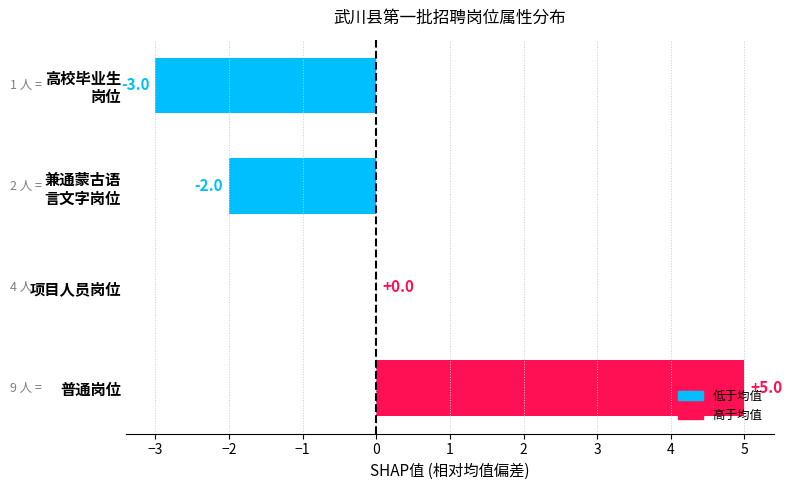

How many categories are shown in the chart?

4